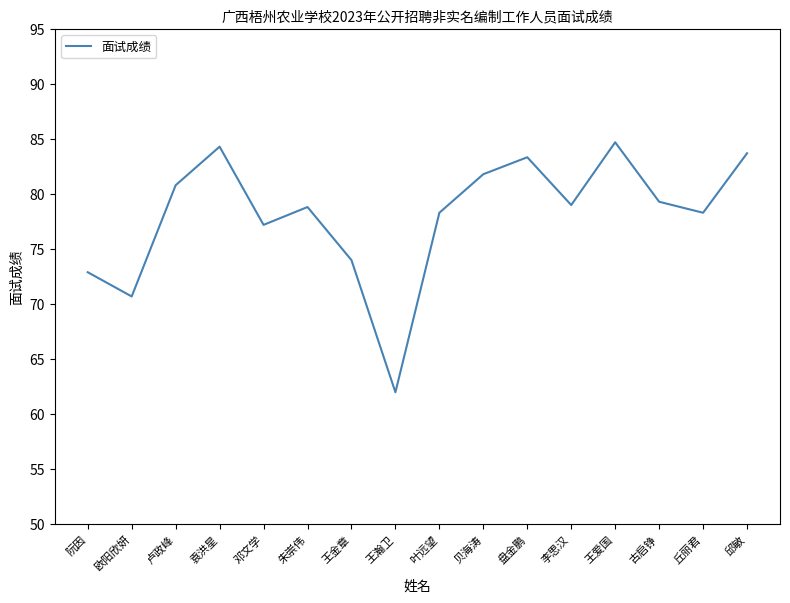

True or false: the data shows 123.1 at 袁洪星.

False